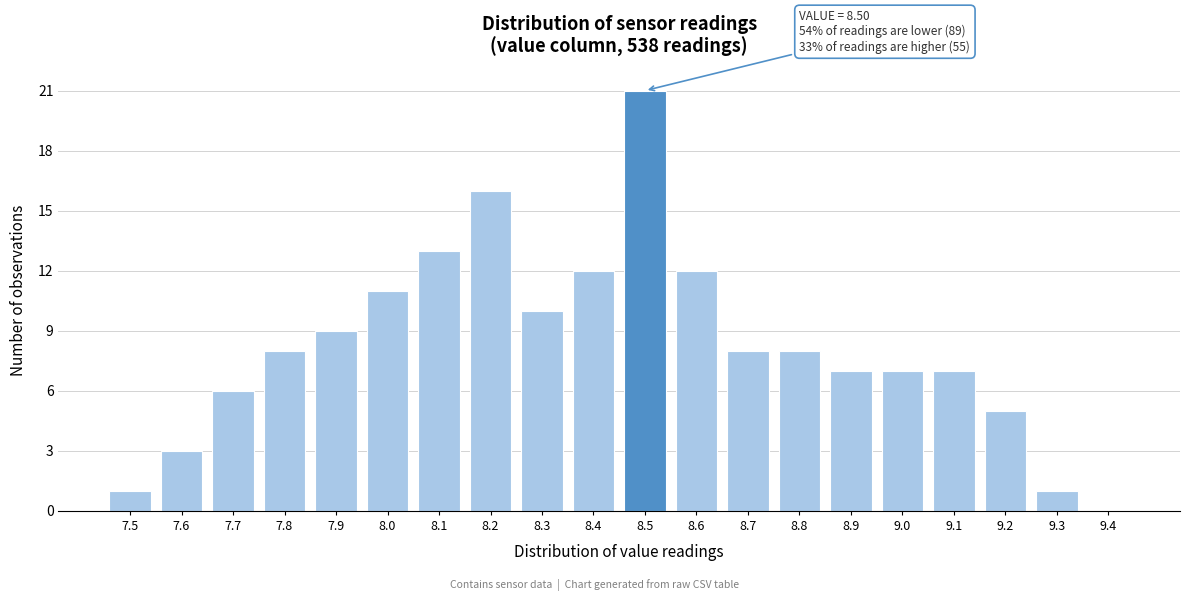

Which range on the x-axis has the tallest bar?

8.45 to 8.55